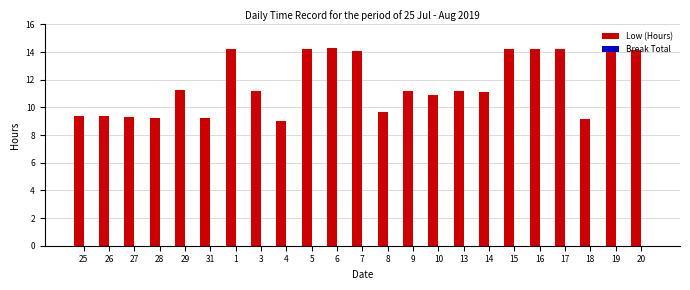

Is it true that the value at 4 is 4.7?

False